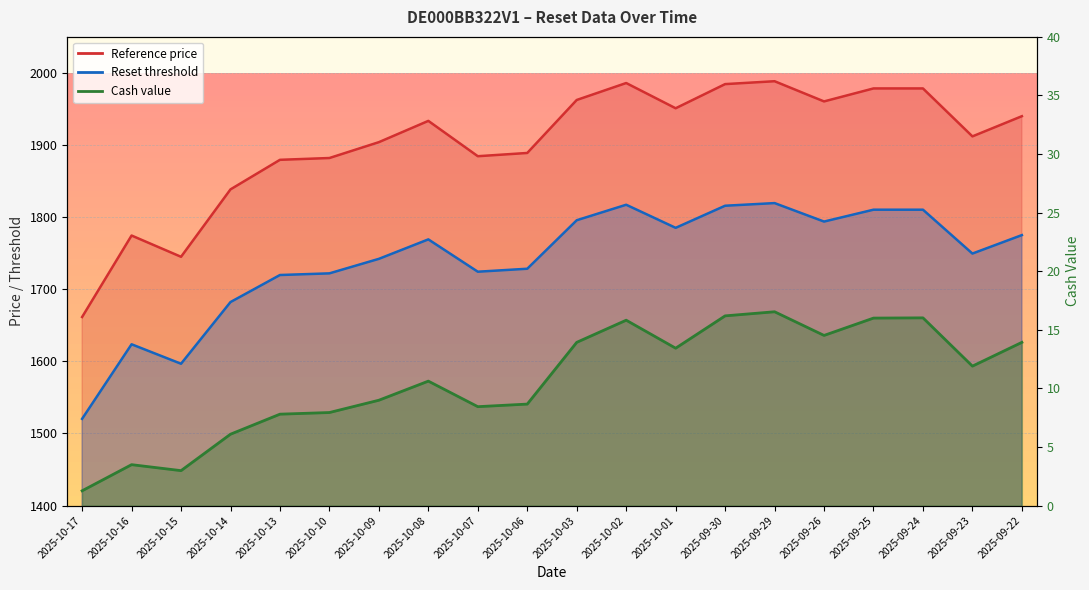

What is the sum of all Reset threshold values?

34801.1